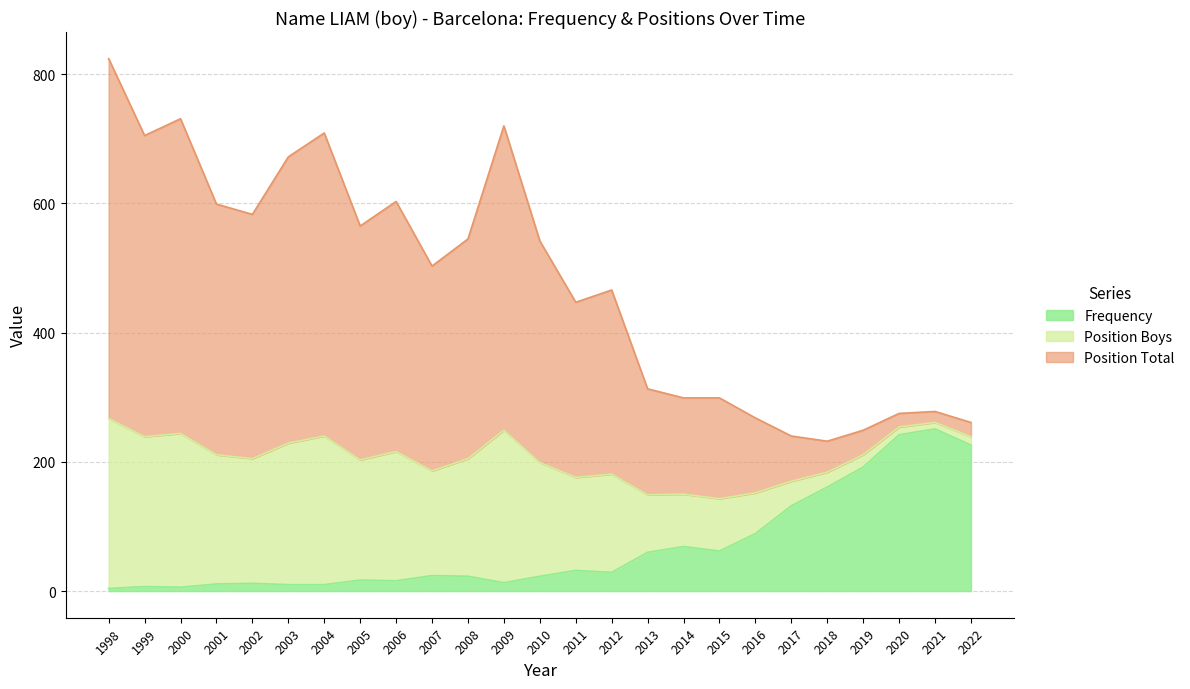

True or false: Frequency and Position Total intersect in this chart.

False